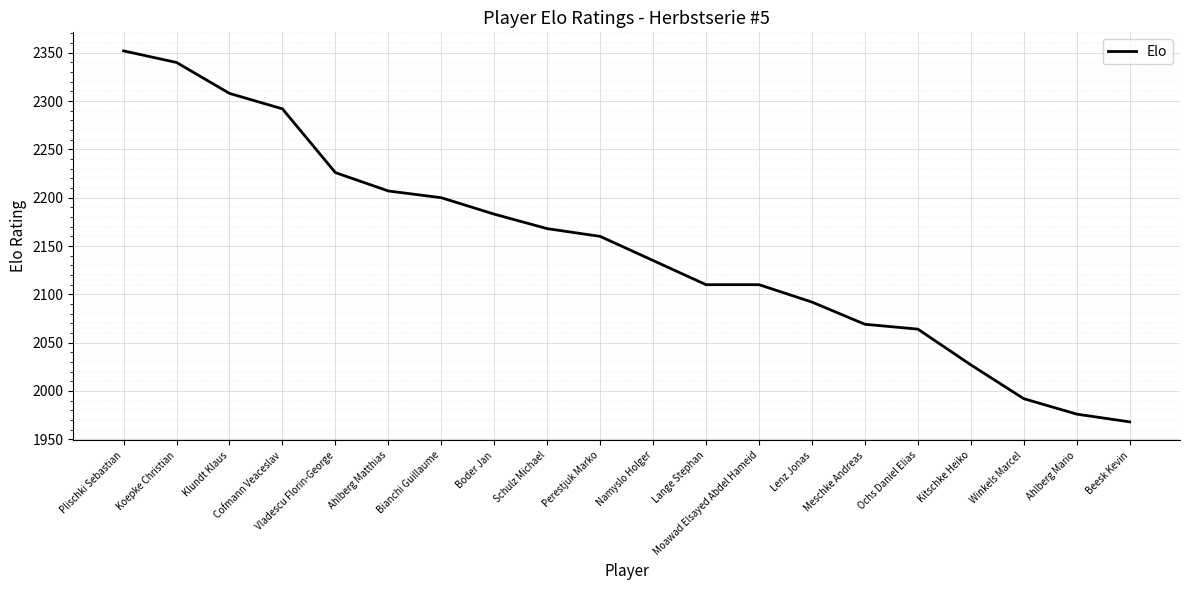

Does the chart have visible grid lines?

Yes